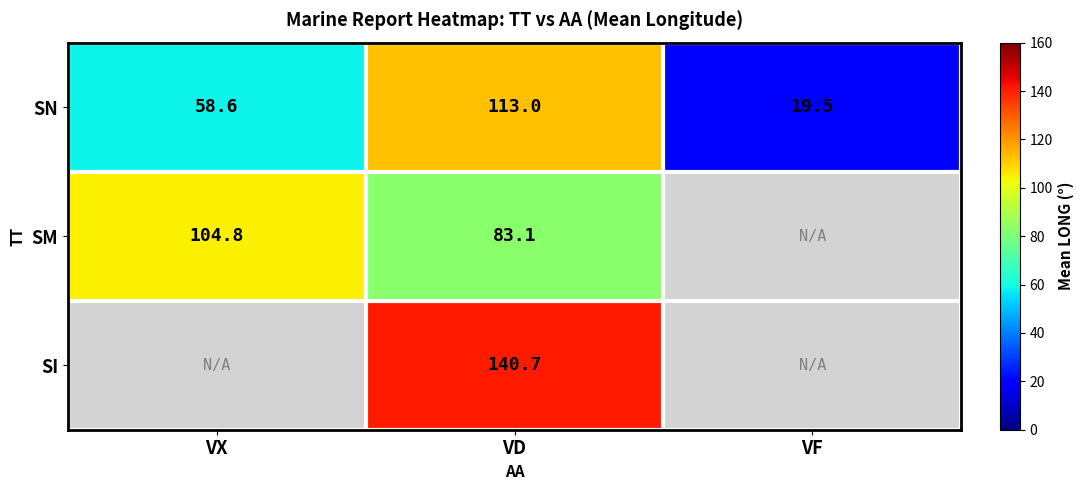

List the labels in order of SN value, largest first.

VD, VX, VF